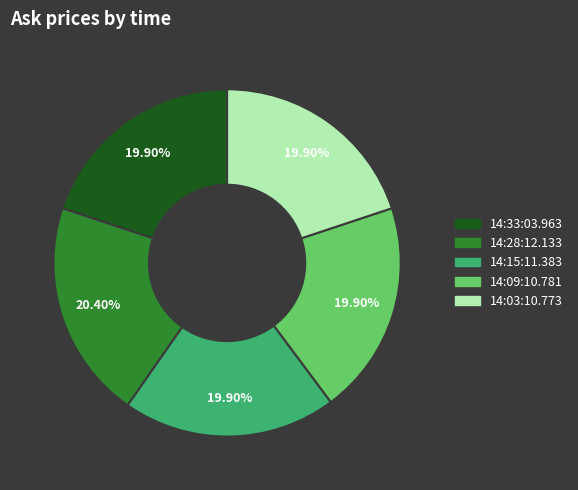

Does 14:28:12.133 account for over 50% of the chart?

No